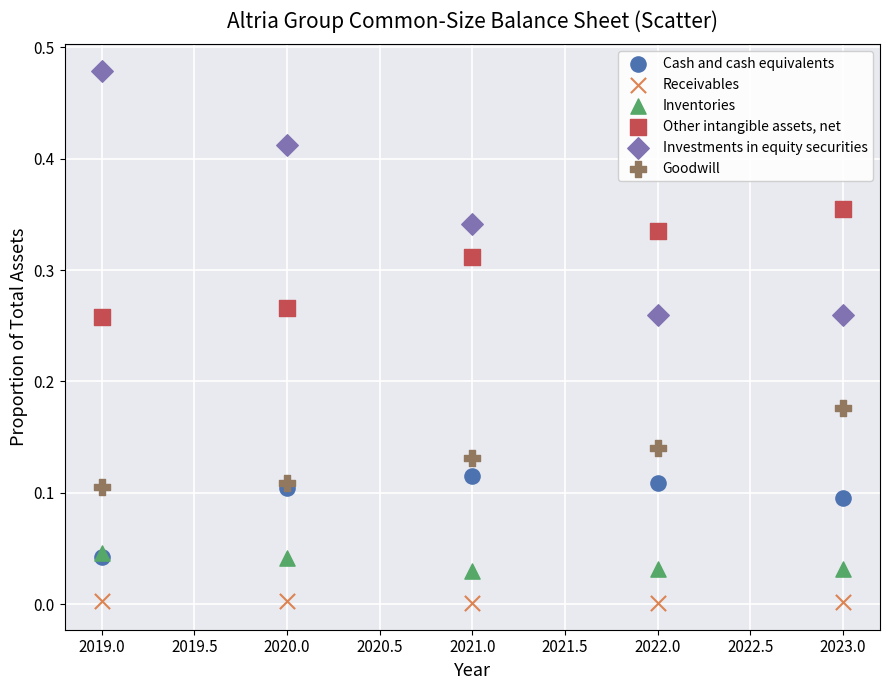

What are all the series names shown in the legend?

Cash and cash equivalents, Receivables, Inventories, Other intangible assets, net, Investments in equity securities, Goodwill